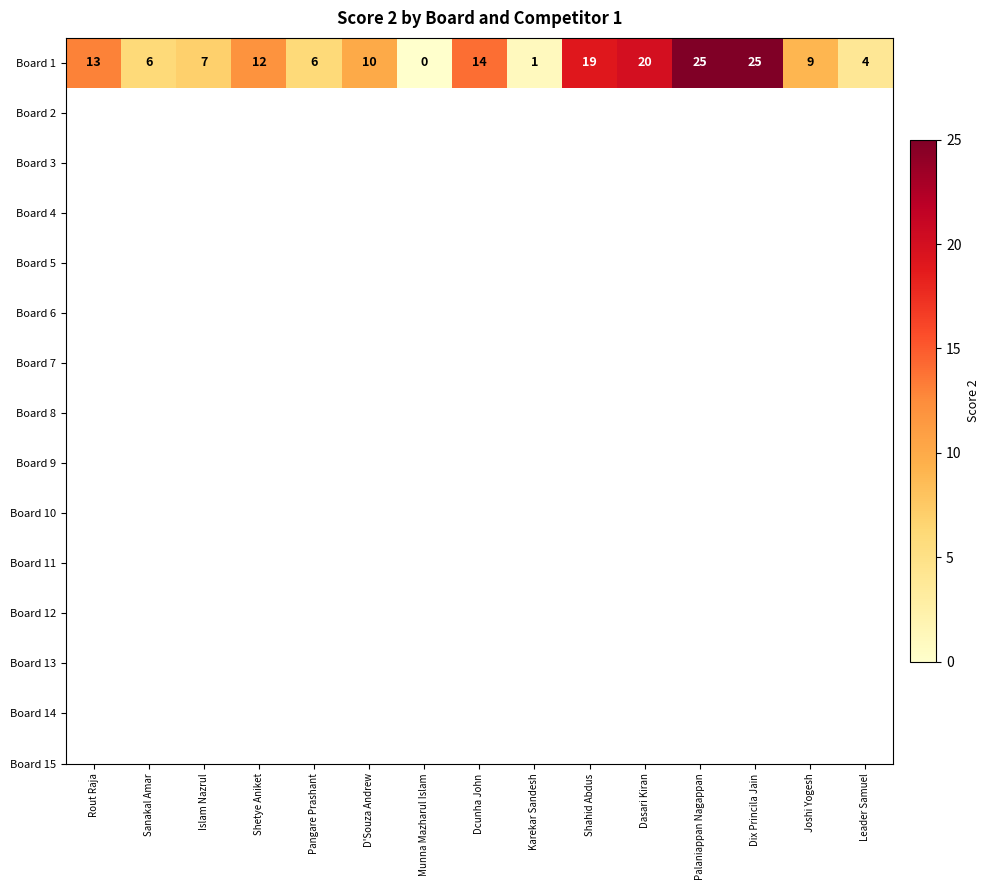

How many series are shown in this chart?

1